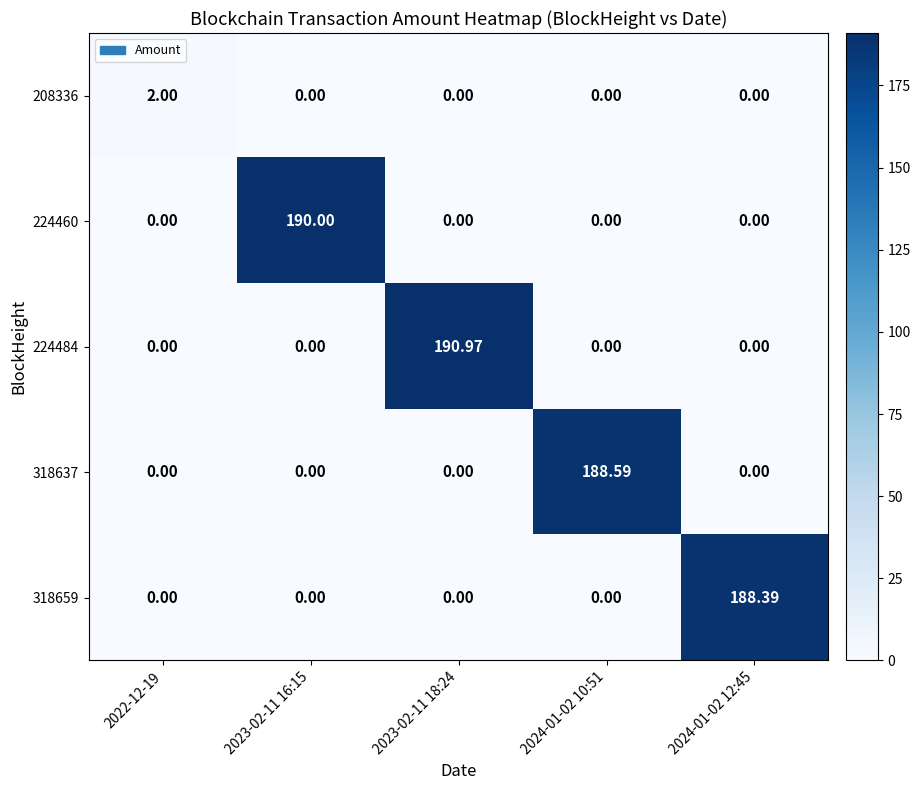

Count the number of data series in this chart.

5